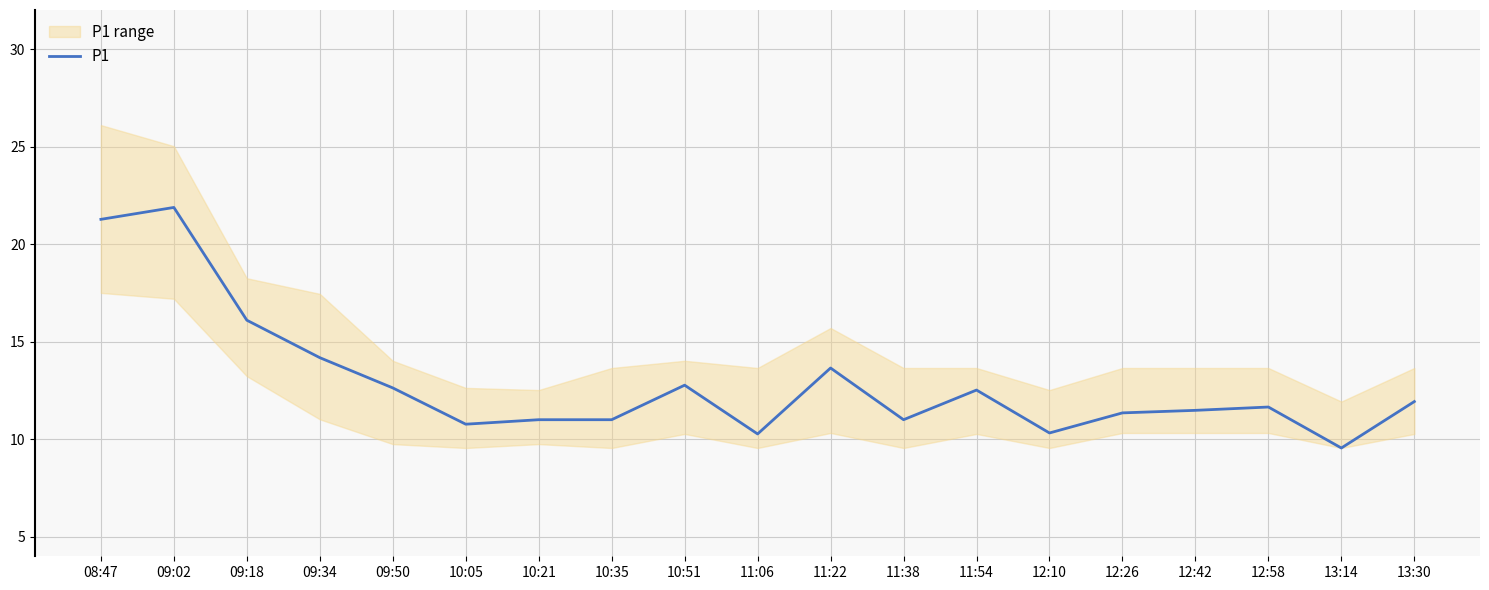

What is the average value?

12.9